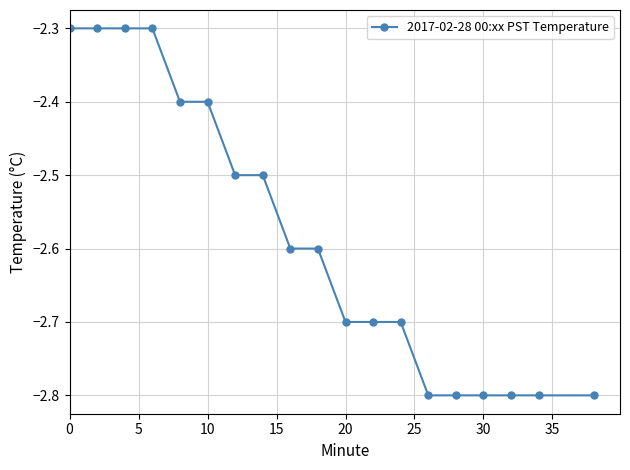

What is the sum of all values?

-49.1